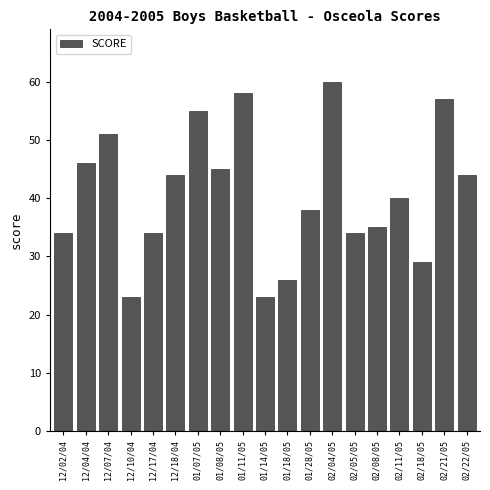

Reading left to right, extract all data points from this chart.

12/02/04=34	12/04/04=46	12/07/04=51	12/10/04=23	12/17/04=34	12/18/04=44	01/07/05=55	01/08/05=45	01/11/05=58	01/14/05=23	01/18/05=26	01/28/05=38	02/04/05=60	02/05/05=34	02/08/05=35	02/11/05=40	02/18/05=29	02/21/05=57	02/22/05=44